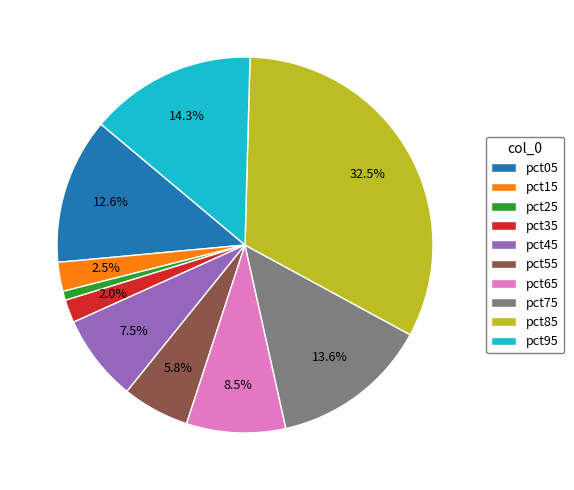

Is it true that pct45 is 1% of the pie?

False